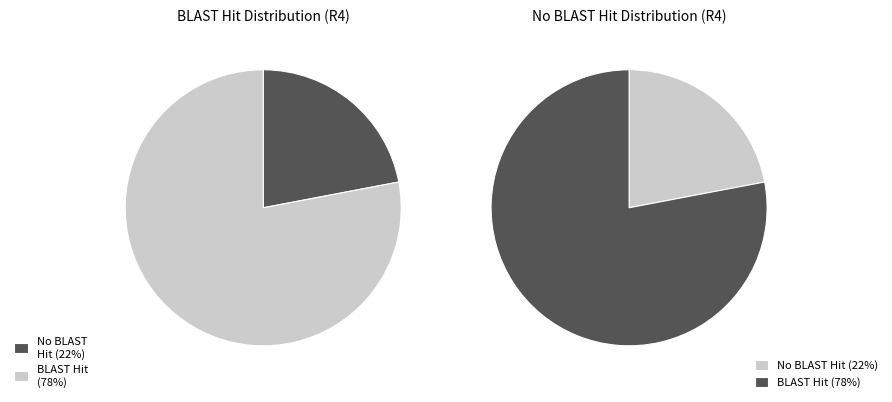

True or false: 7 accounts for 1% of the total.

False